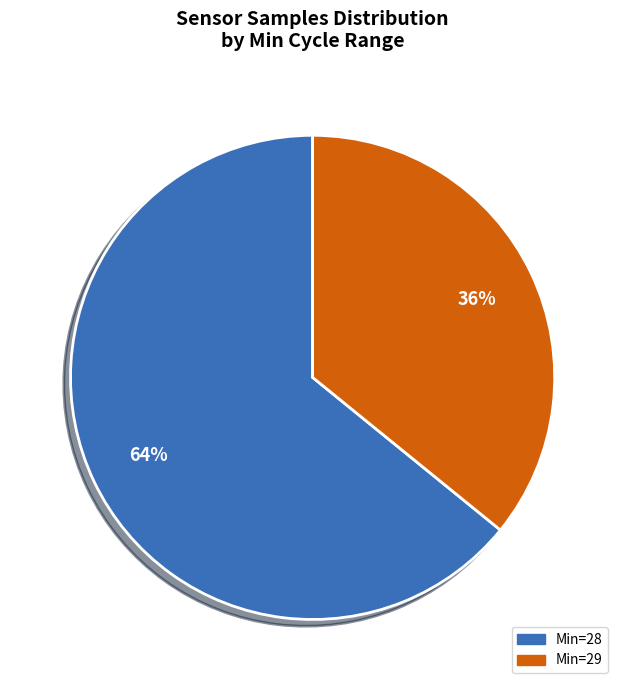

How many segments does this pie chart have?

2